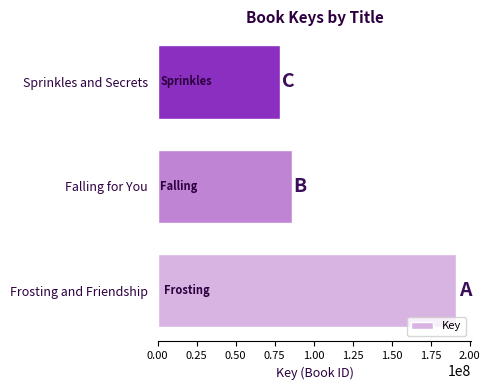

Between Sprinkles and Secrets and Falling for You, which is larger?

Falling for You